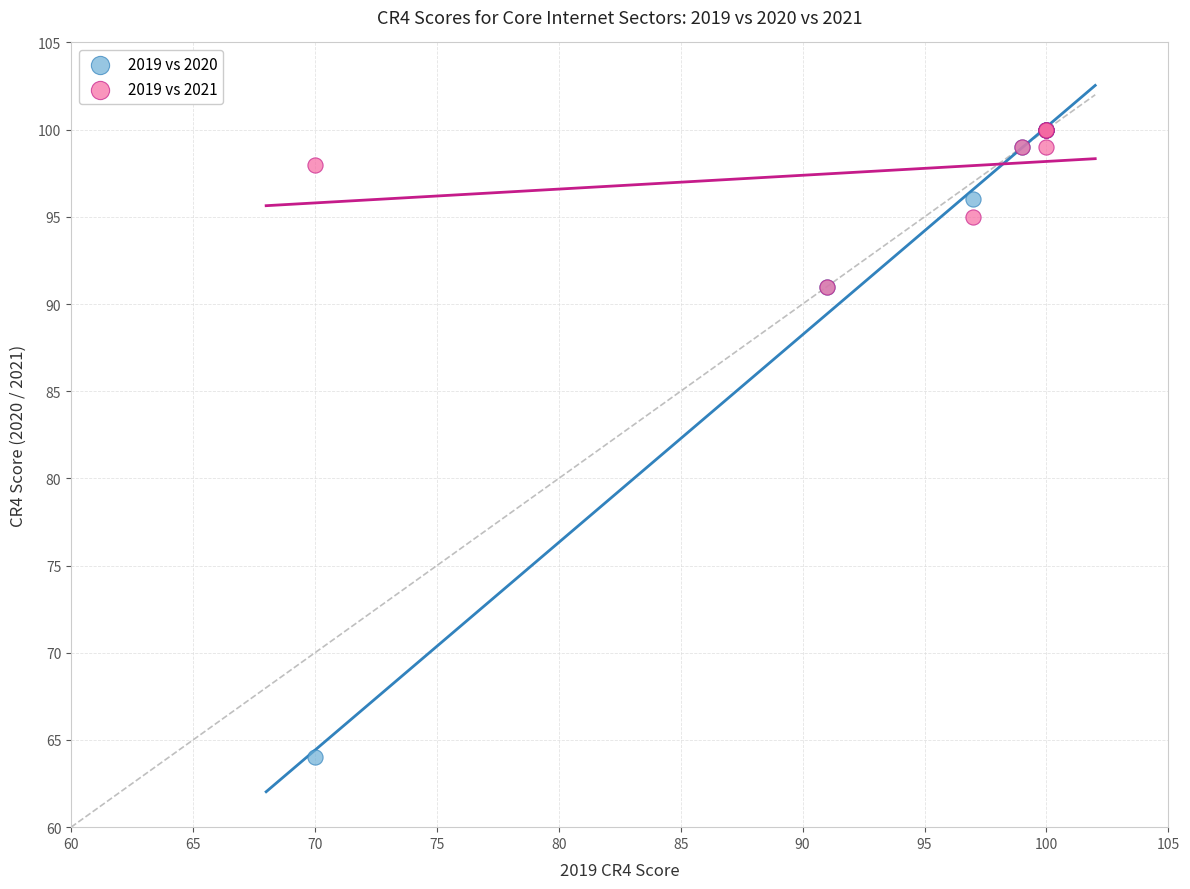

What are all the series names shown in the legend?

2019 vs 2020, 2019 vs 2021